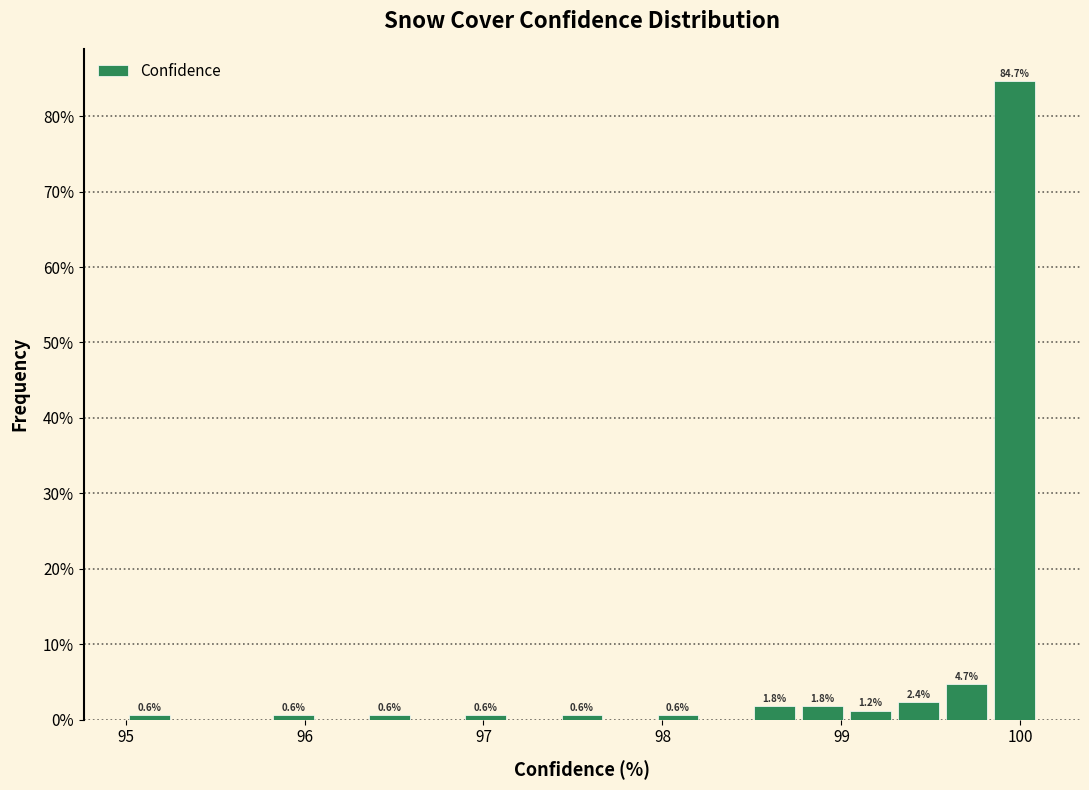

Read against the x-axis, roughly where is the centre of the tallest bar?

100.0